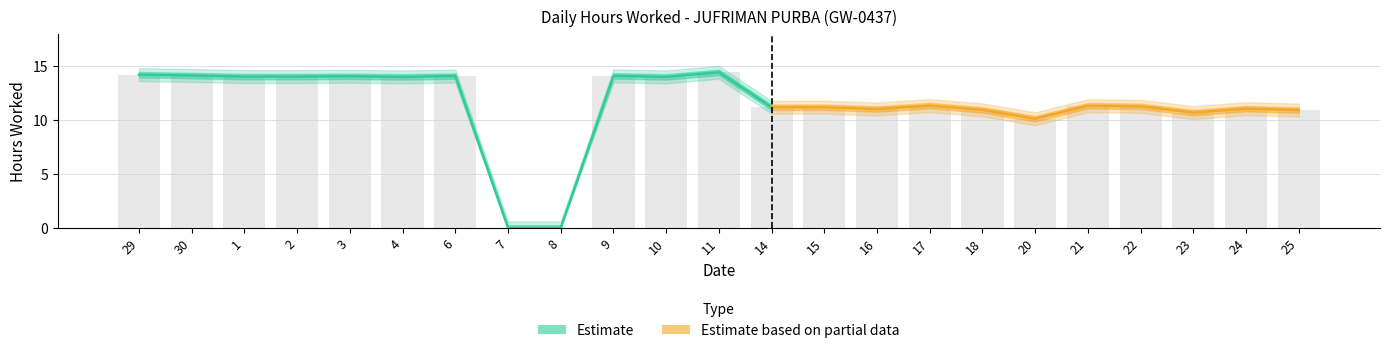

Reading right to left, extract all data points from this chart.

25=10.9	24=11.1	23=10.7	22=11.3	21=11.3	20=10.1	18=10.9	17=11.3	16=11.0	15=11.2	14=11.2	11=14.4	10=14.0	9=14.1	8=0.0	7=0.0	6=14.1	4=14.0	3=14.1	2=14.0	1=14.0	30=14.1	29=14.2